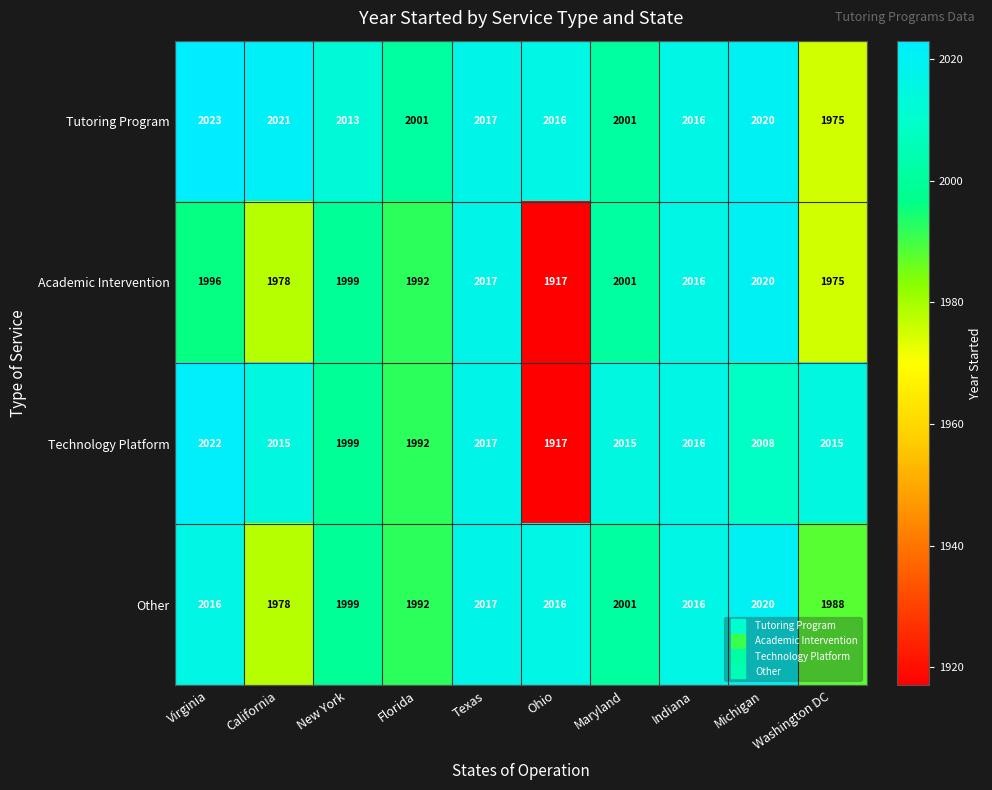

At which category does the chart reach its peak across all series?

Virginia